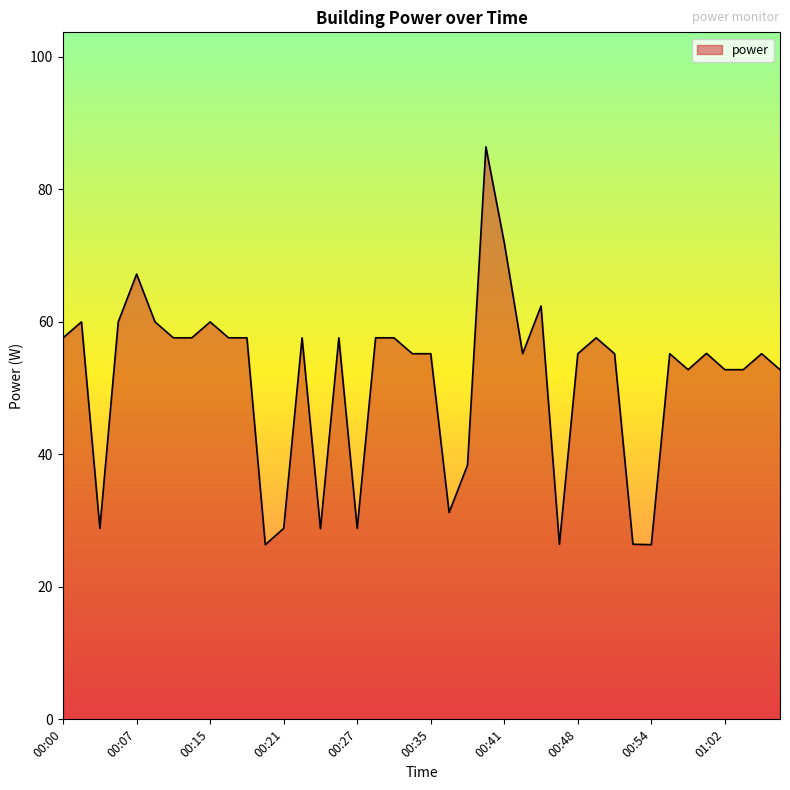

What is the maximum value shown in the chart?

86.4